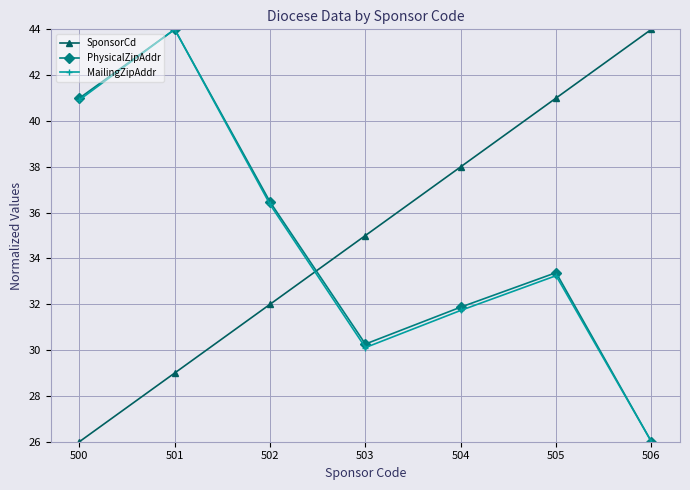

Reading left to right, transcribe all the data shown in this chart.

SponsorCd: 26.0	29.0	32.0	35.0	38.0	41.0	44.0
PhysicalZipAddr: 41.0	44.0	36.5	30.3	31.9	33.4	26.0
MailingZipAddr: 40.9	44.0	36.4	30.1	31.7	33.2	26.0